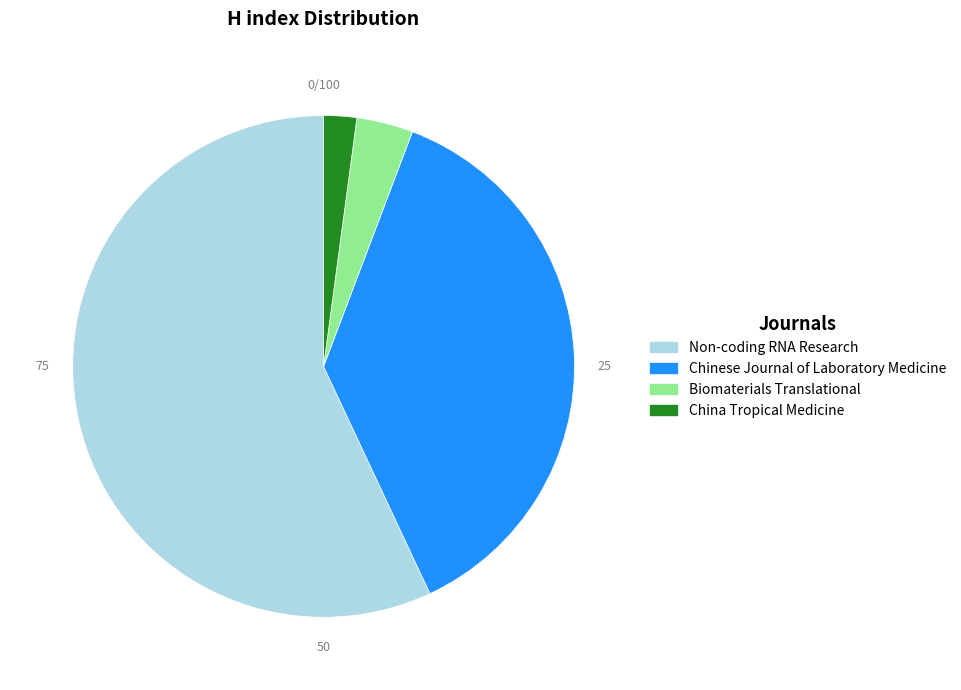

Count the number of slices in the pie.

4